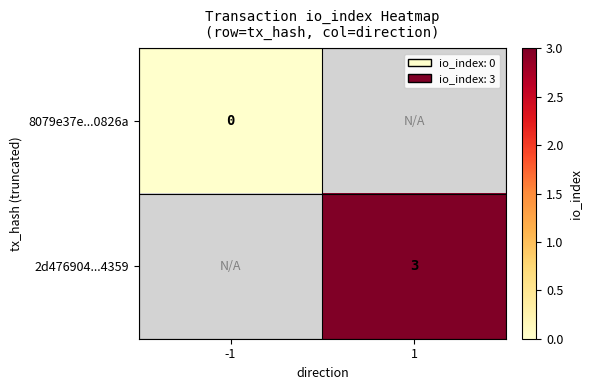

The value of 2d476904...4359 at 1 is 1. True or false?

False